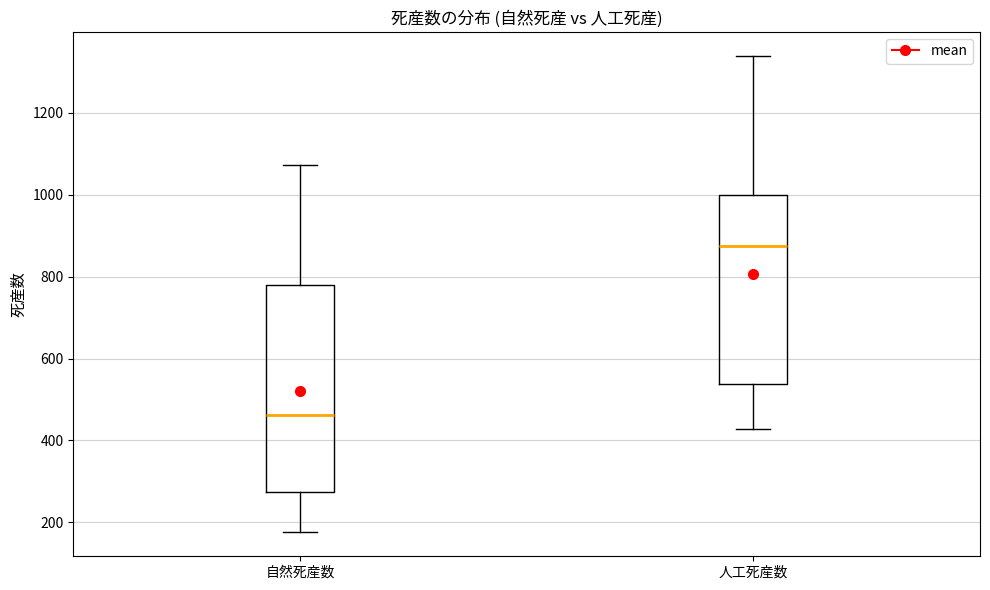

Reading left to right, read every box against the y-axis: the position of its median line, the range the box covers, and the ends of its whiskers. The values are not printed on the chart, so give them approximately, as read against the axis.

自然死産数: median 460, box 280 to 780, whiskers 180 to 1080
人工死産数: median 880, box 540 to 1000, whiskers 420 to 1340